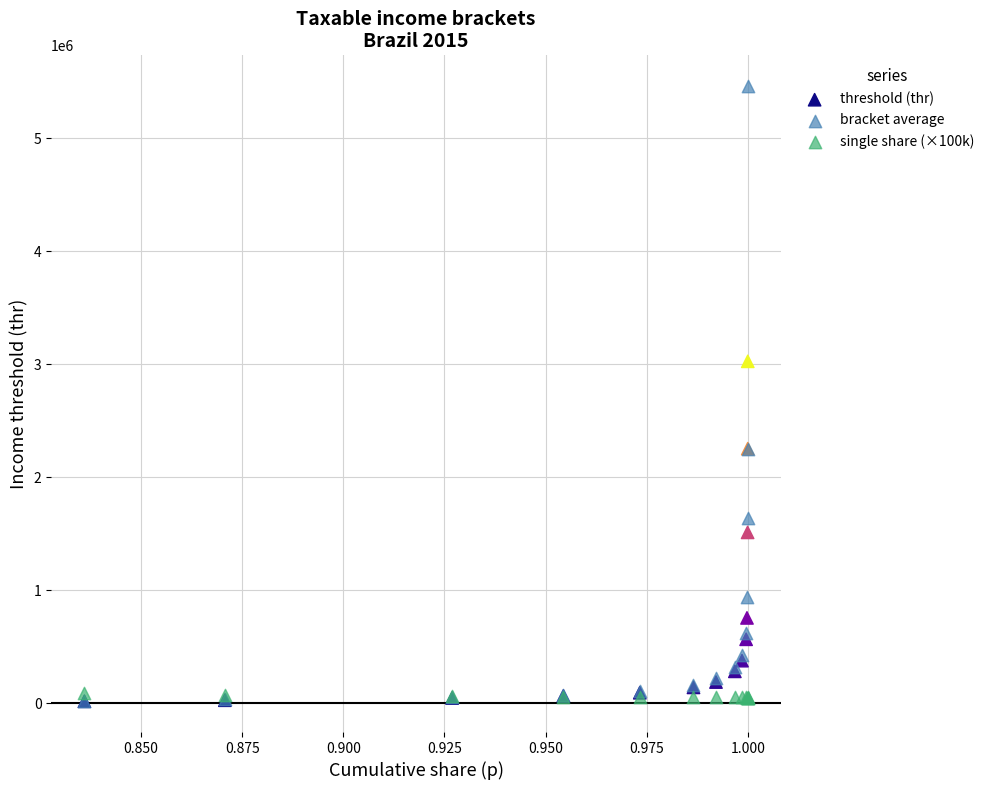

Which series has the widest spread of Y values?

bracket average